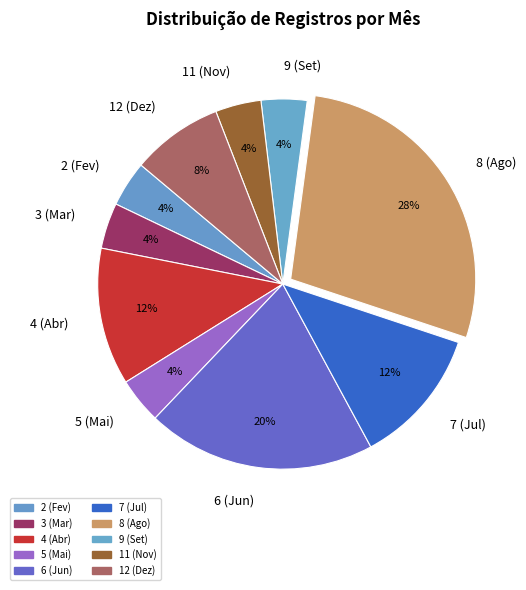

Combined, do 5 (Mai) and 7 (Jul) account for over 50%?

No